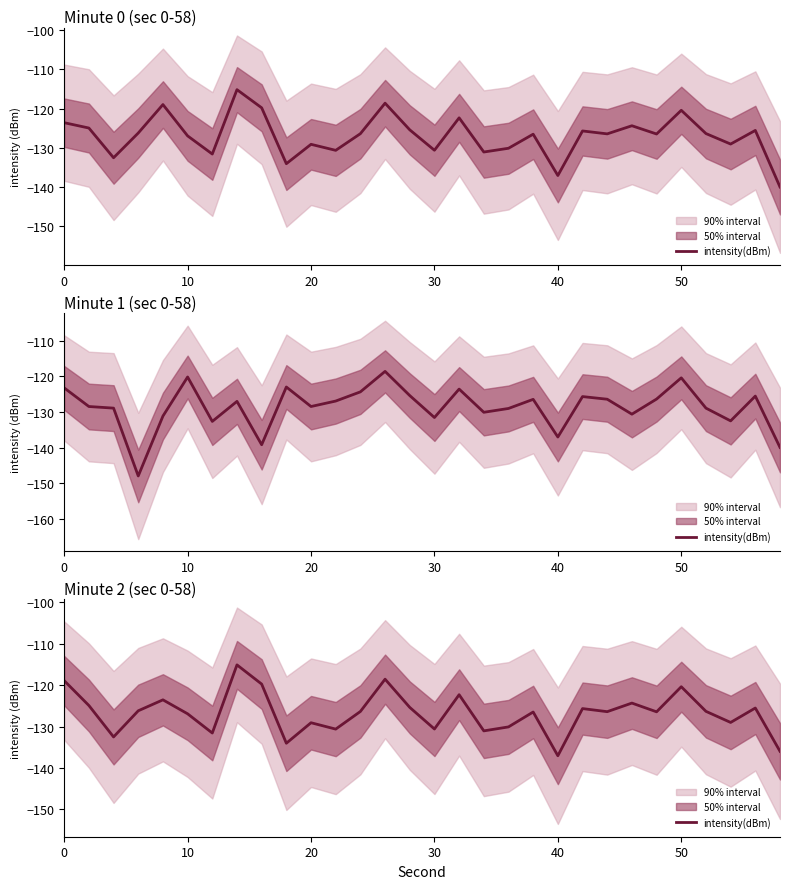

What is the value of the 7th point from the left?

-131.6